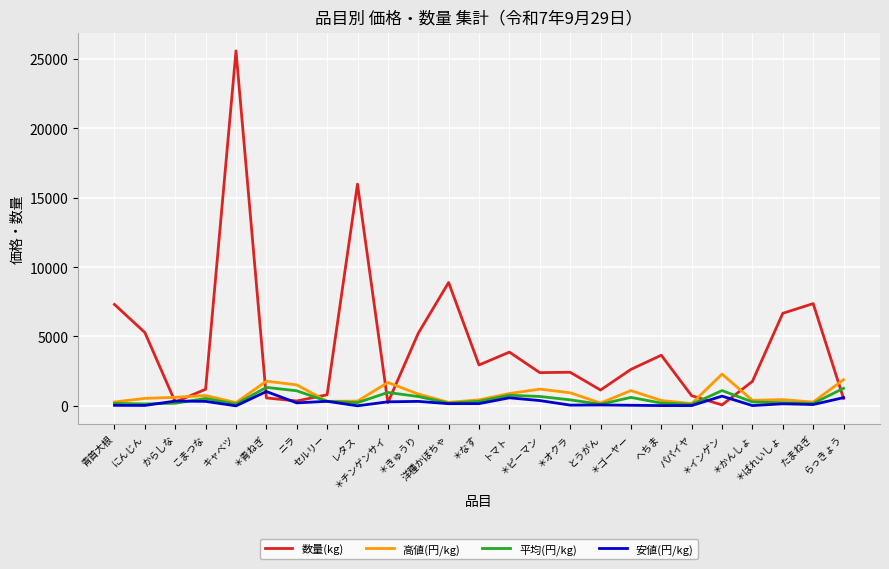

Which series has the largest total across all categories?

数量(kg)